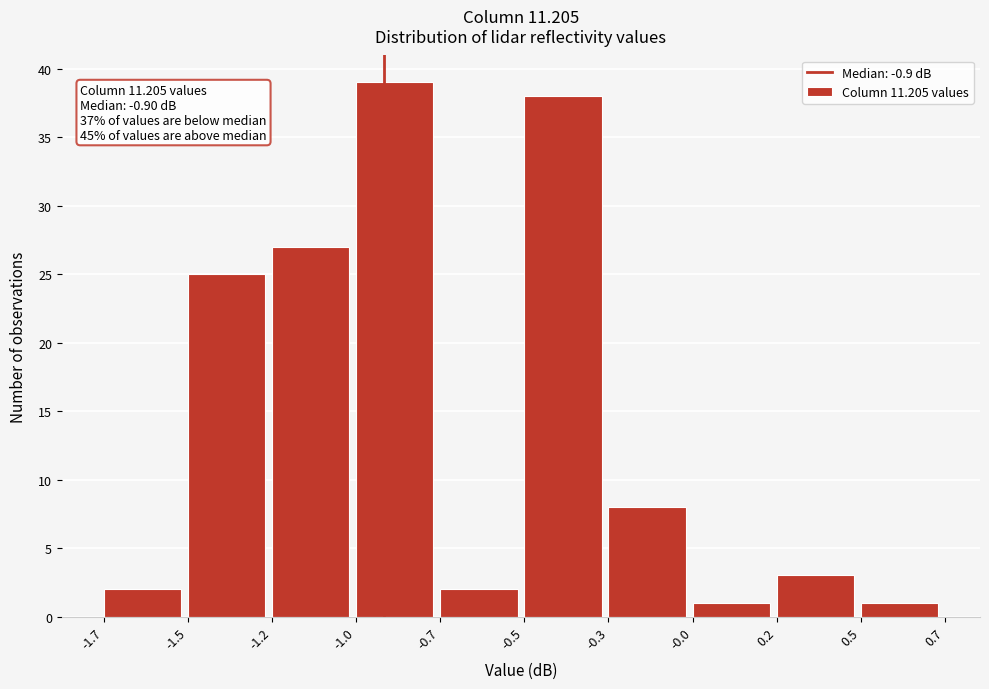

Reading left to right, transcribe all the data shown in this chart.

-1.7=2	-1.5=25	-1.2=27	-1.0=39	-0.7=2	-0.5=38	-0.3=8	-0.0=1	0.2=3	0.5=1